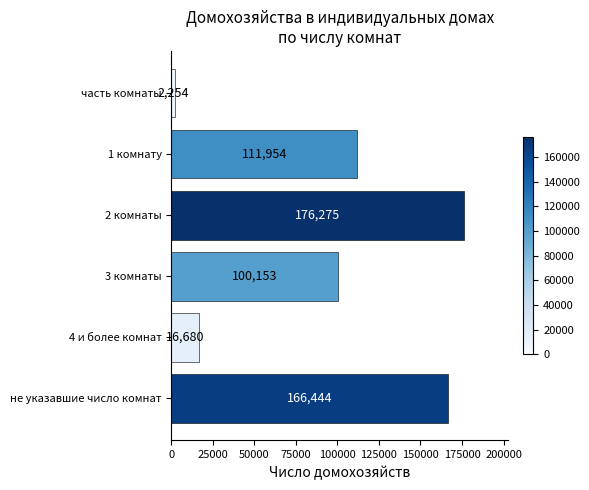

What is the smallest value displayed?

2254